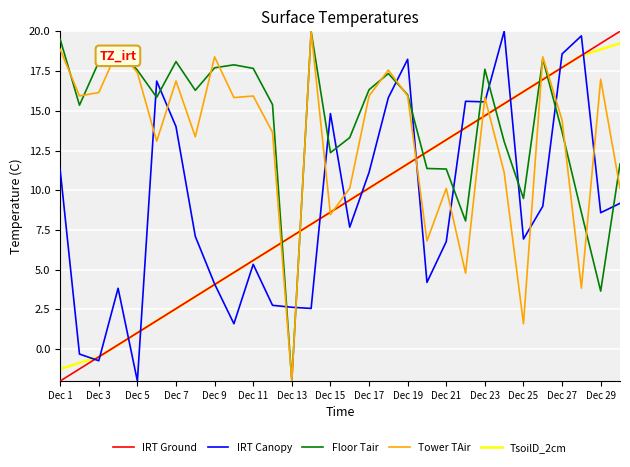

Which series has the largest total across all categories?

Floor Tair